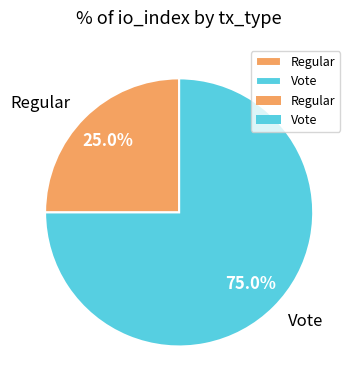

Approximately how many times larger is the value at Vote compared to Regular?

3.0